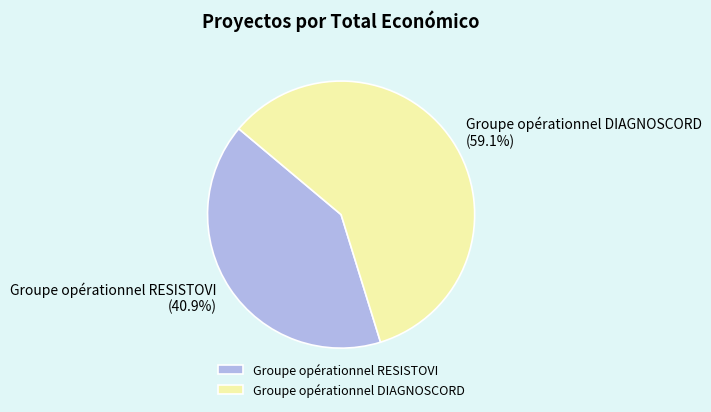

How many slices are in this pie chart?

2